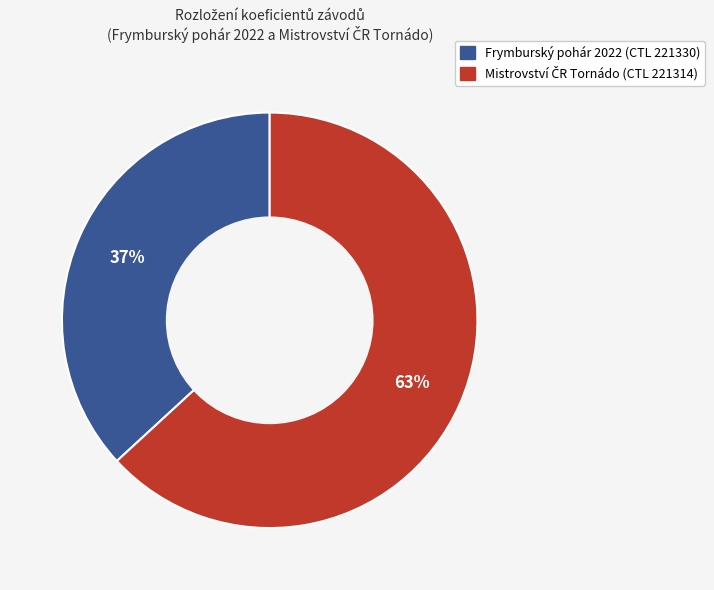

Is there any slice that represents more than half of the pie?

Yes